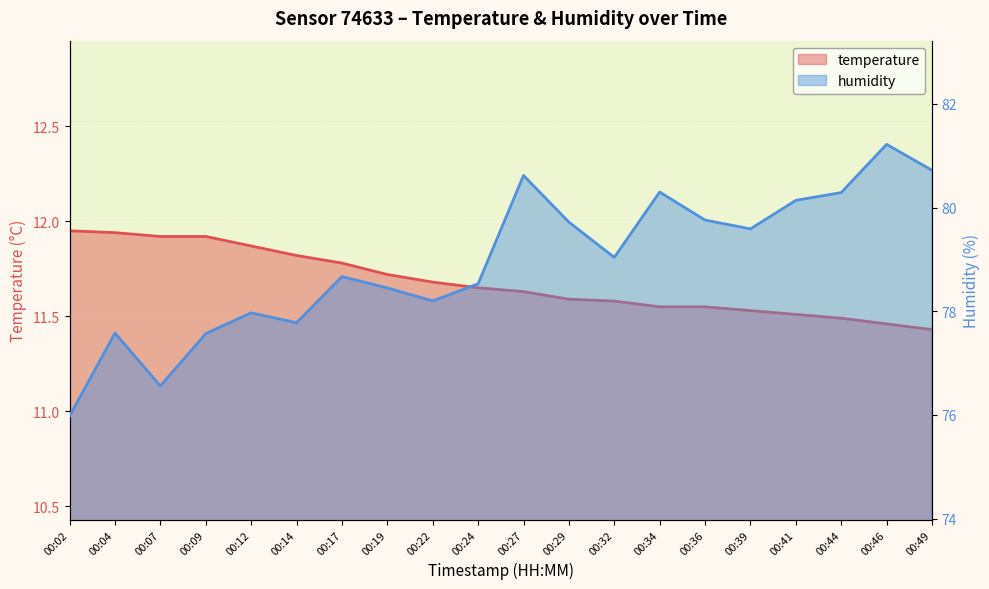

Rank the series by their maximum value, from highest to lowest.

humidity, temperature